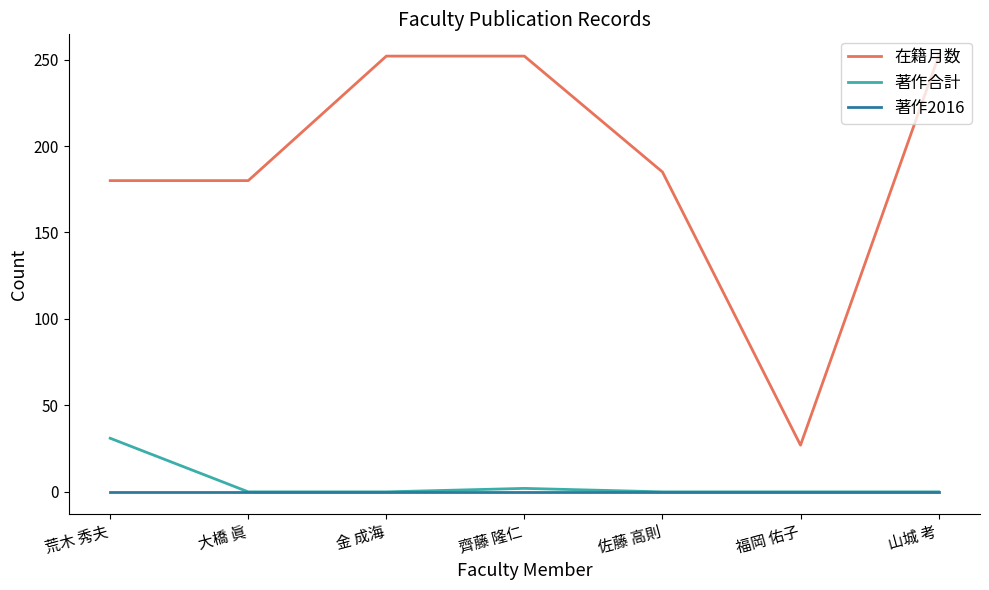

How many values in the 在籍月数 series are below 185?

3